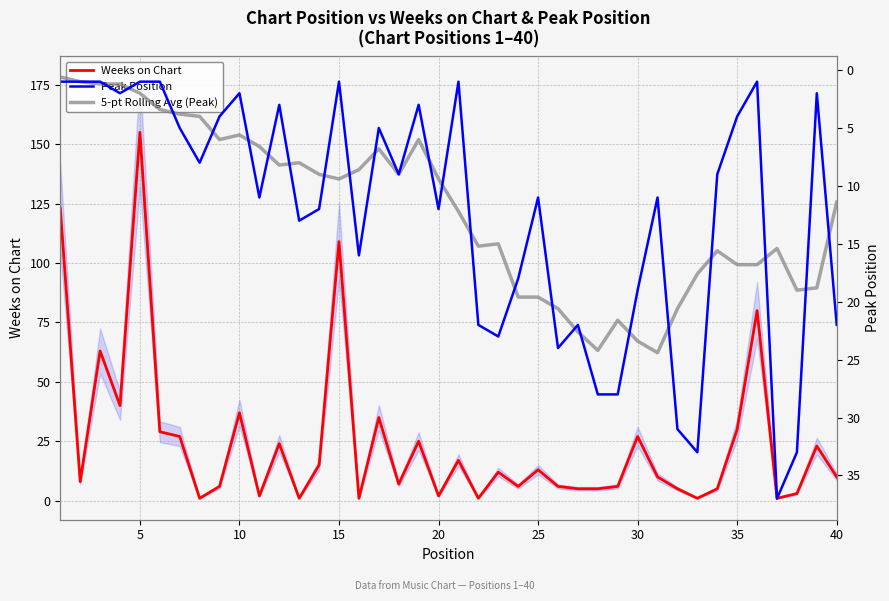

Is the value of Peak Position at 24 greater than the value of 5-point Rolling Avg (Peak) at 13?

Yes